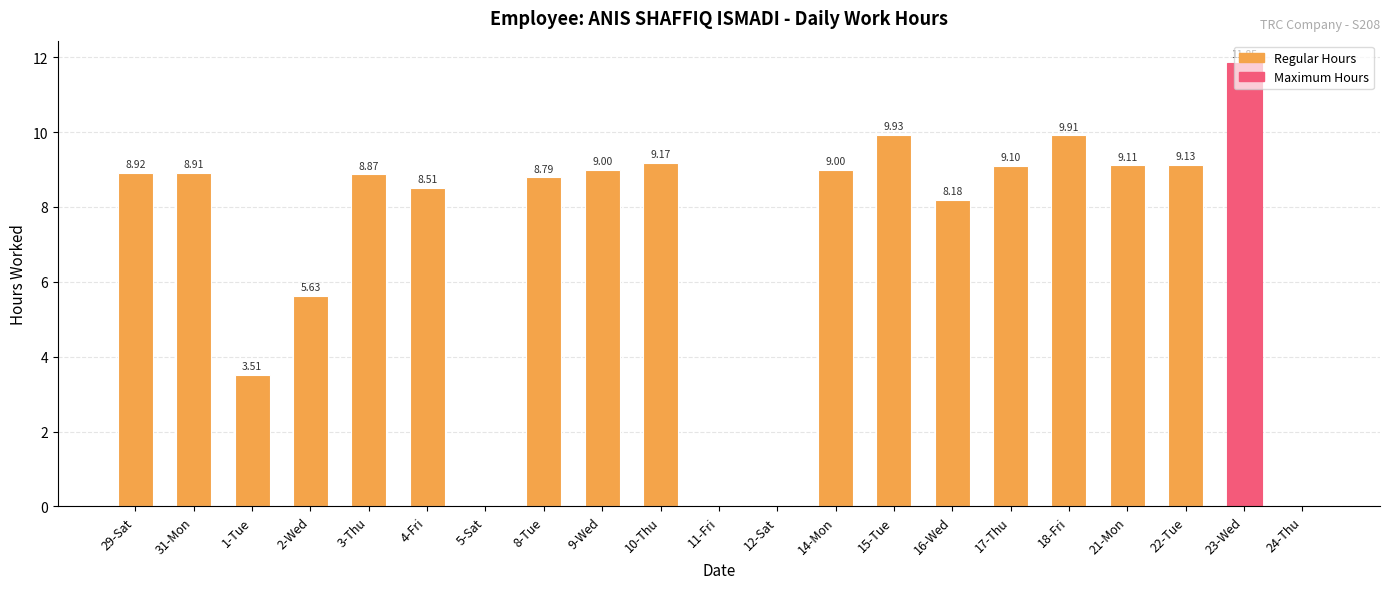

What is the sum of the values at 17-Thu and 2-Wed?

14.7